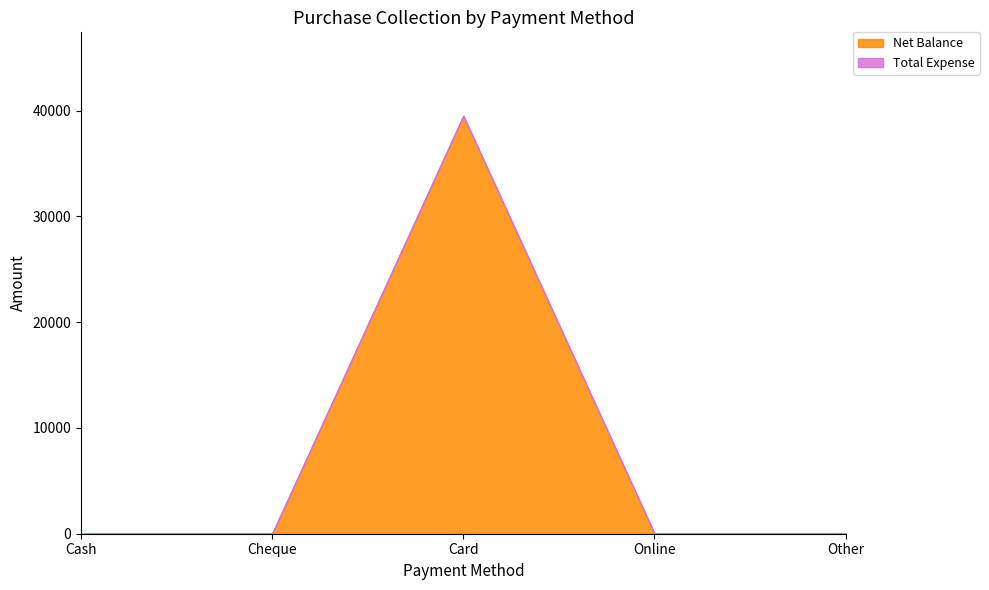

True or false: Net Balance and Total Expense cross at least once.

False